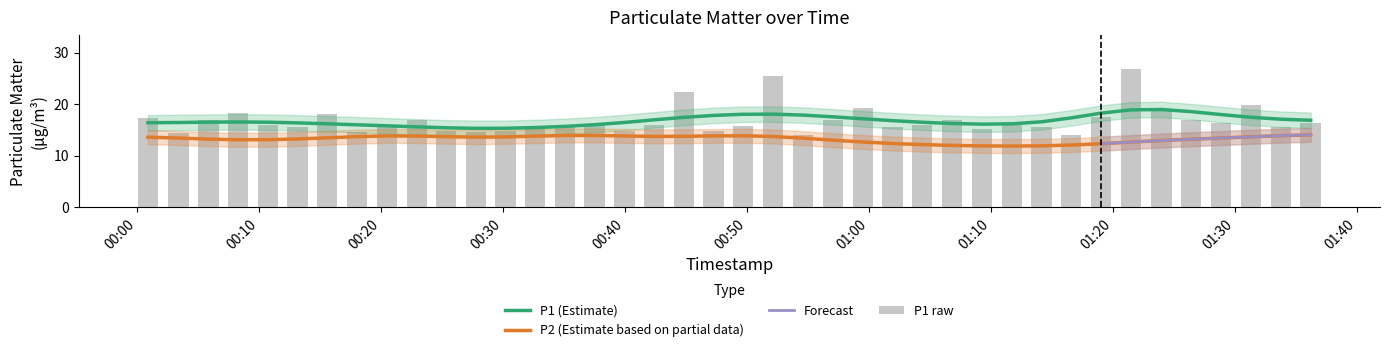

List the labels in order of value, smallest first.

2023-04-24T01:16:34, 2023-04-24T00:54:34, 2023-04-24T00:03:24, 2023-04-24T00:27:46, 2023-04-24T00:18:00, 2023-04-24T00:25:20, 2023-04-24T00:39:56, 2023-04-24T00:47:14, 2023-04-24T00:30:12, 2023-04-24T01:09:15, 2023-04-24T00:13:08, 2023-04-24T01:14:08, 2023-04-24T00:20:29, 2023-04-24T01:01:54, 2023-04-24T01:33:45, 2023-04-24T00:49:40, 2023-04-24T00:35:04, 2023-04-24T00:32:38, 2023-04-24T01:04:21, 2023-04-24T00:42:22, 2023-04-24T00:10:43, 2023-04-24T00:37:30, 2023-04-24T01:28:51, 2023-04-24T01:36:11, 2023-04-24T01:11:41, 2023-04-24T00:05:51, 2023-04-24T01:26:23, 2023-04-24T00:22:55, 2023-04-24T00:57:01, 2023-04-24T01:06:47, 2023-04-24T00:00:53, 2023-04-24T01:19:00, 2023-04-24T00:15:34, 2023-04-24T00:08:17, 2023-04-24T01:23:58, 2023-04-24T00:59:28, 2023-04-24T01:31:17, 2023-04-24T00:44:48, 2023-04-24T00:52:06, 2023-04-24T01:21:27